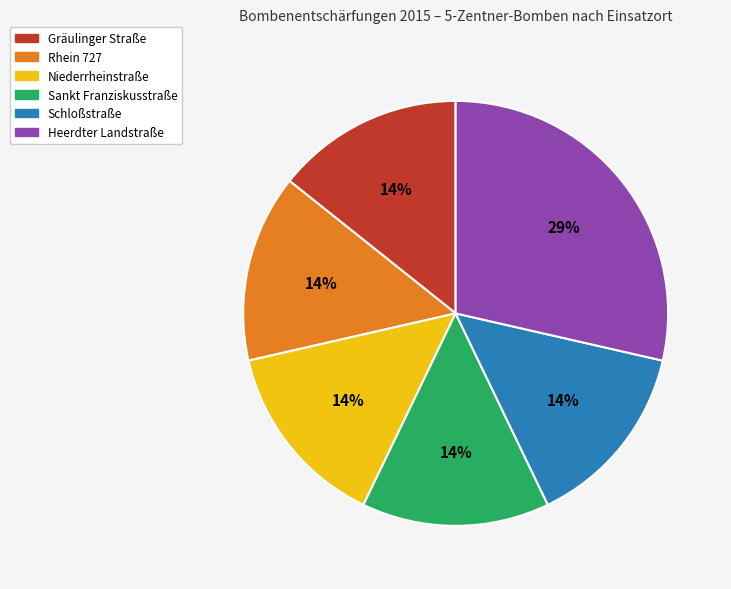

Is Sankt Franziskusstraße the majority of the pie?

No